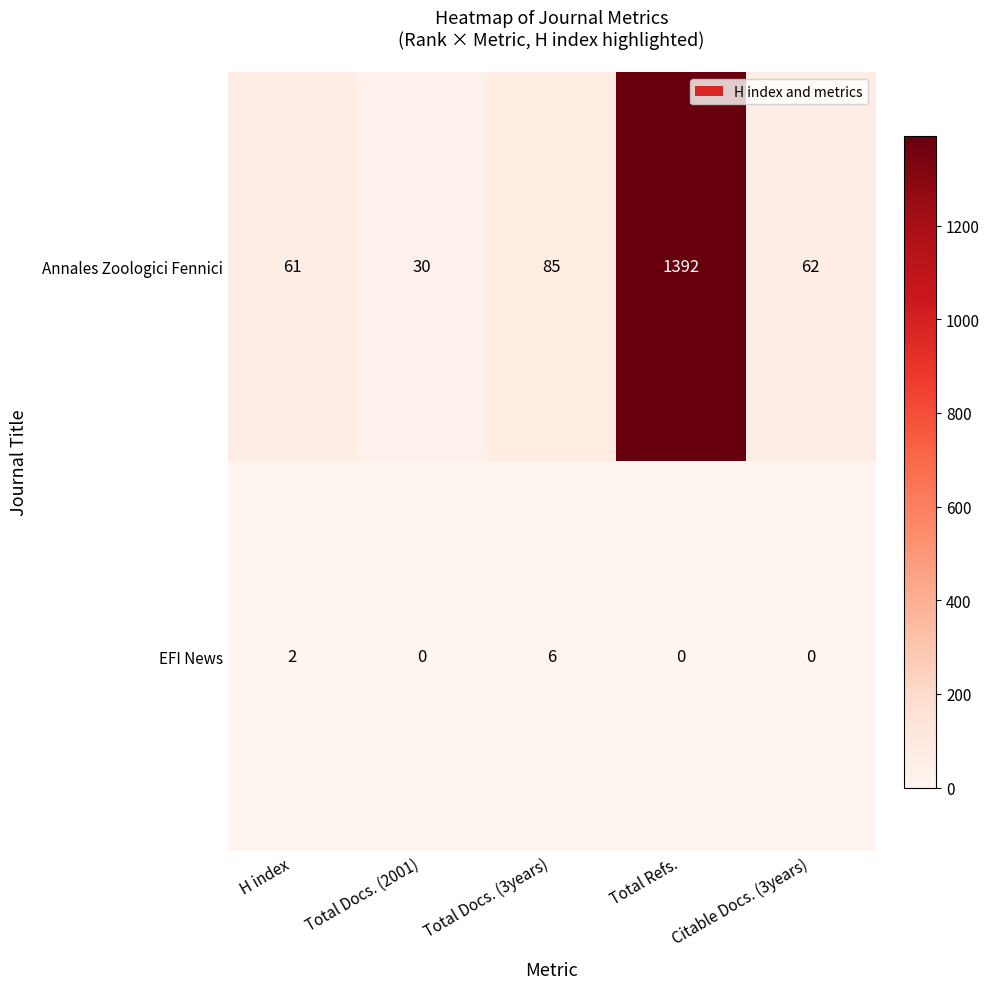

Rank the series by their maximum value, from highest to lowest.

Annales Zoologici Fennici, EFI News